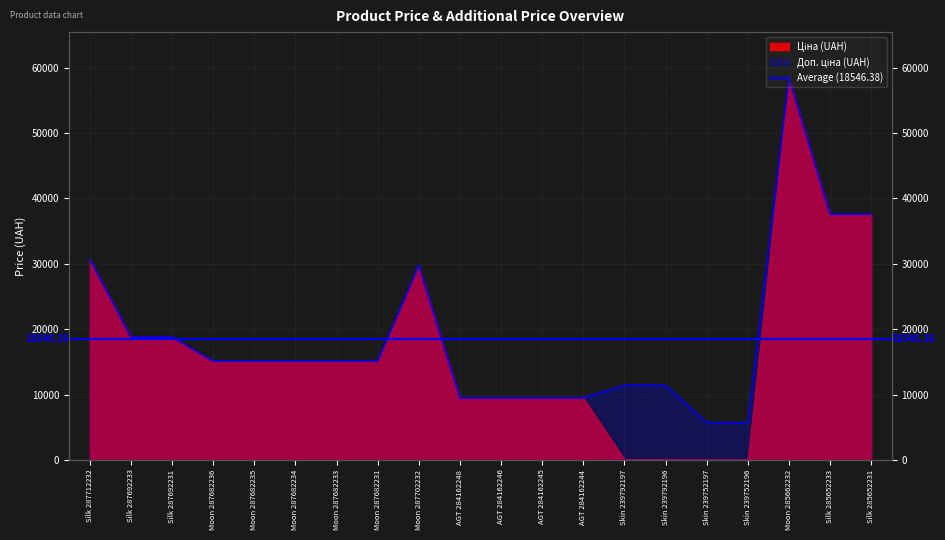

The value at Moon 287682234 is 15120.0. True or false?

True